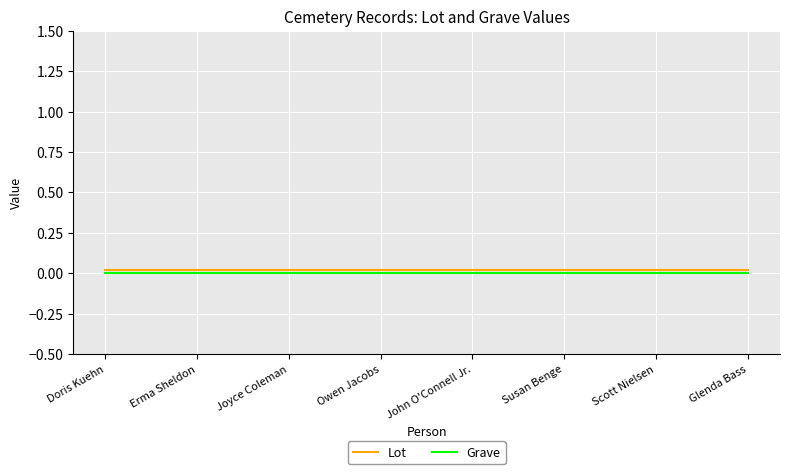

Which series has the widest spread of values?

Lot